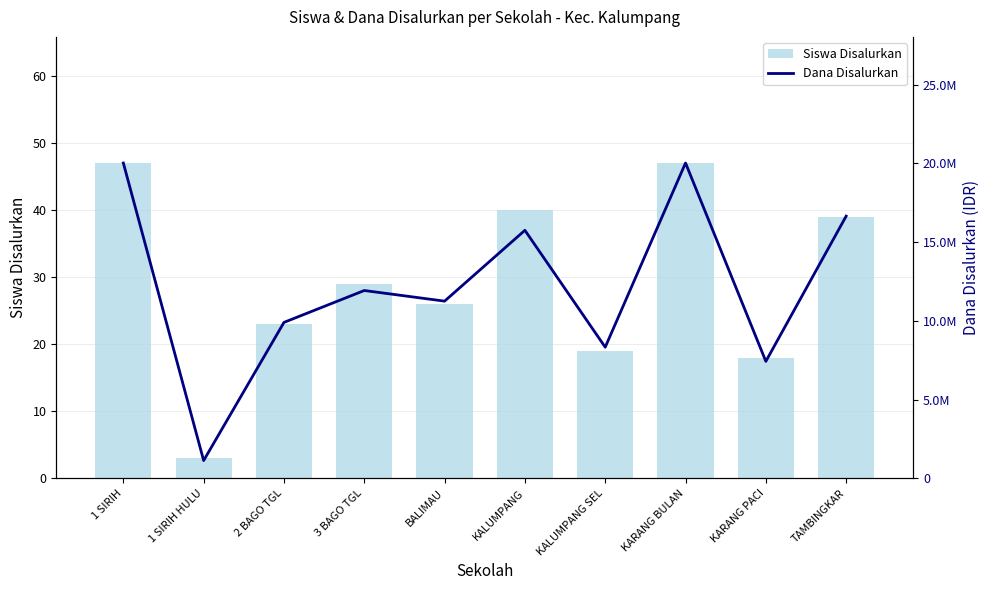

What position from the left is TAMBINGKAR?

10